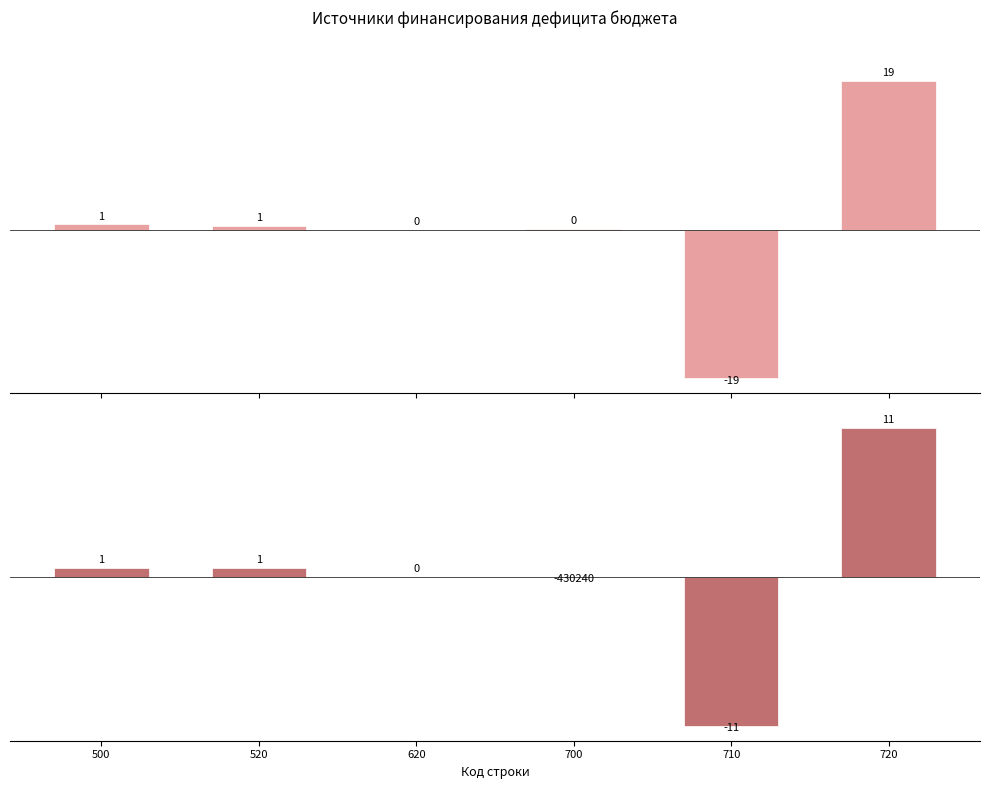

Between 720 and 500, which is larger?

720